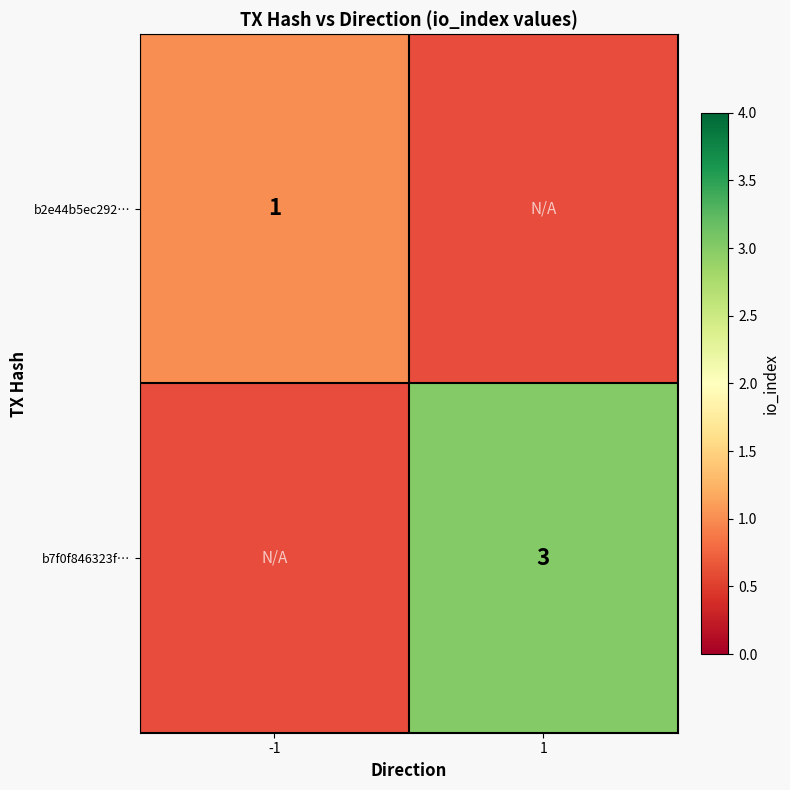

The b7f0f846323f… series shows 3 at 1. True or false?

True